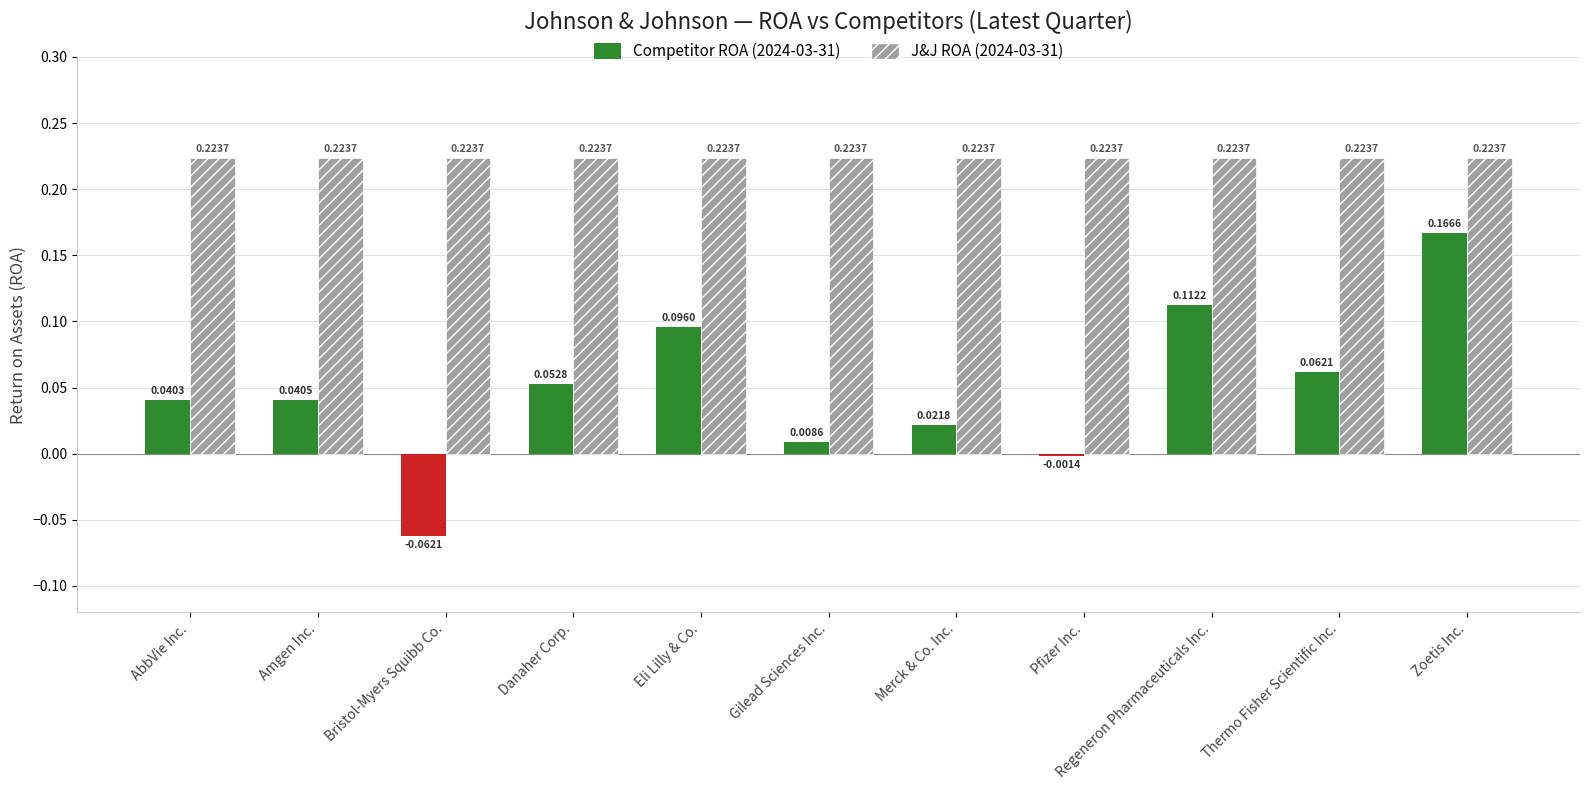

Does the chart contain any negative values?

Yes